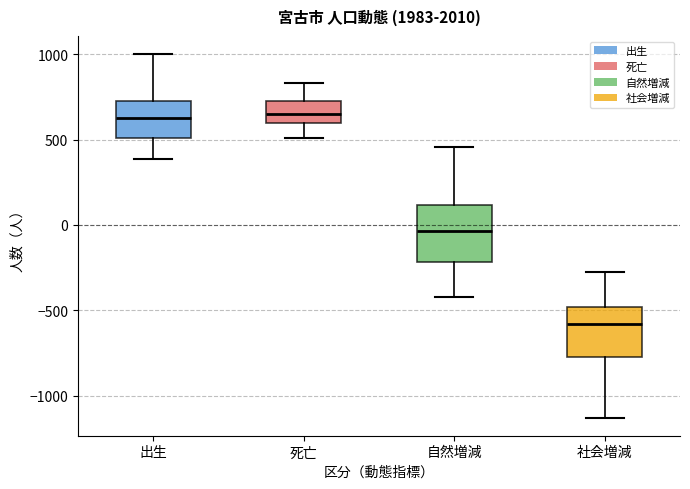

Reading left to right, read every box against the y-axis: the position of its median line, the range the box covers, and the ends of its whiskers. The values are not printed on the chart, so give them approximately, as read against the axis.

出生: median 600, box 500 to 750, whiskers 400 to 1000
死亡: median 650, box 600 to 750, whiskers 500 to 850
自然増減: median -50, box -200 to 100, whiskers -400 to 450
社会増減: median -600, box -800 to -500, whiskers -1150 to -300